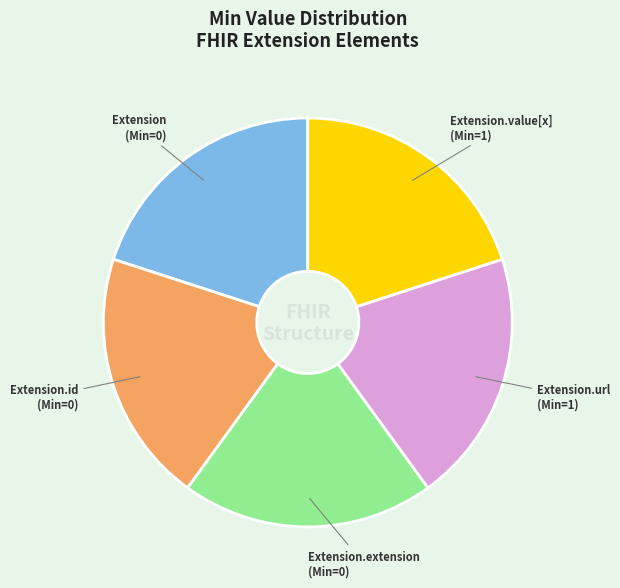

Combined, do Extension.id and Extension account for over 50%?

No